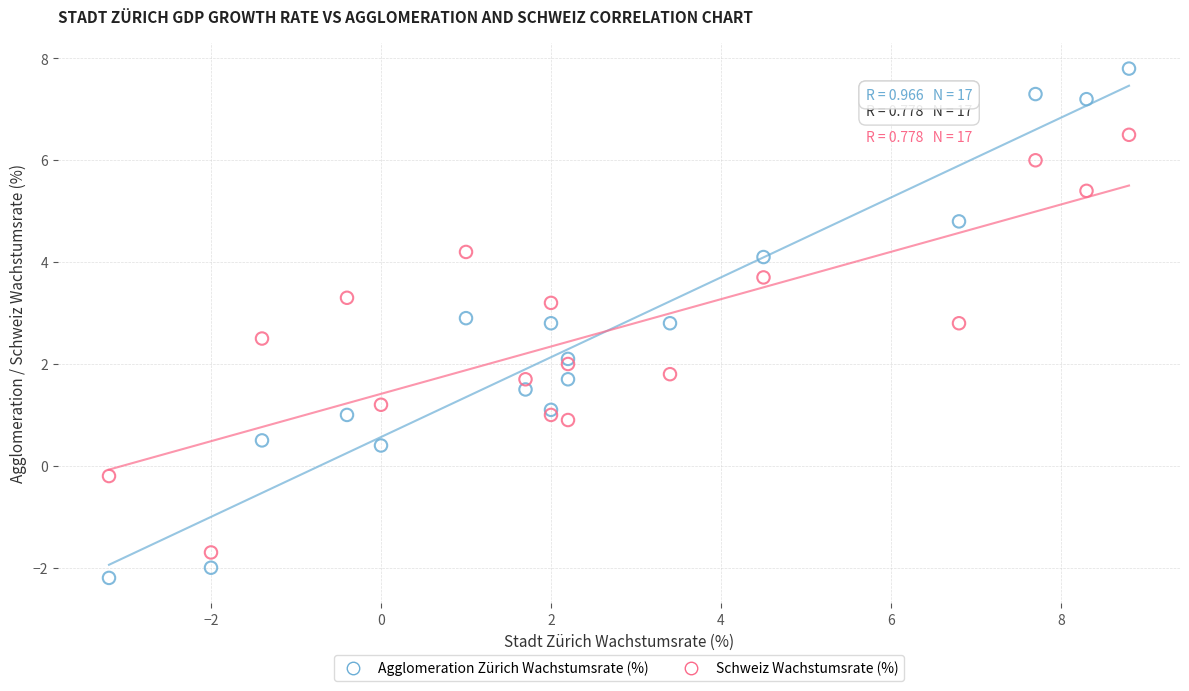

Which series contains the lowest Y value?

Agglomeration Zürich Wachstumsrate (%)